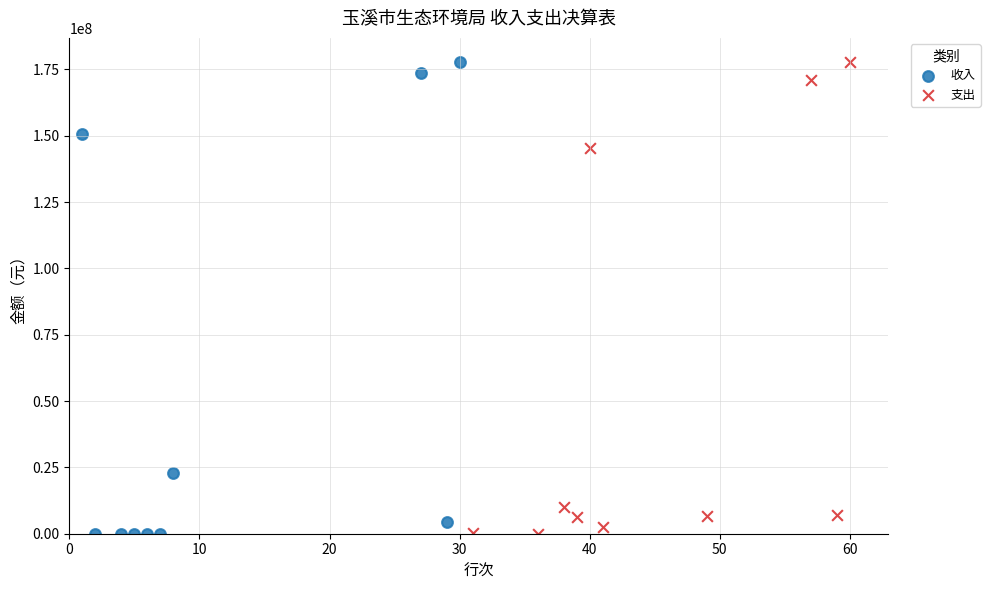

What are all the series names shown in the legend?

收入, 支出